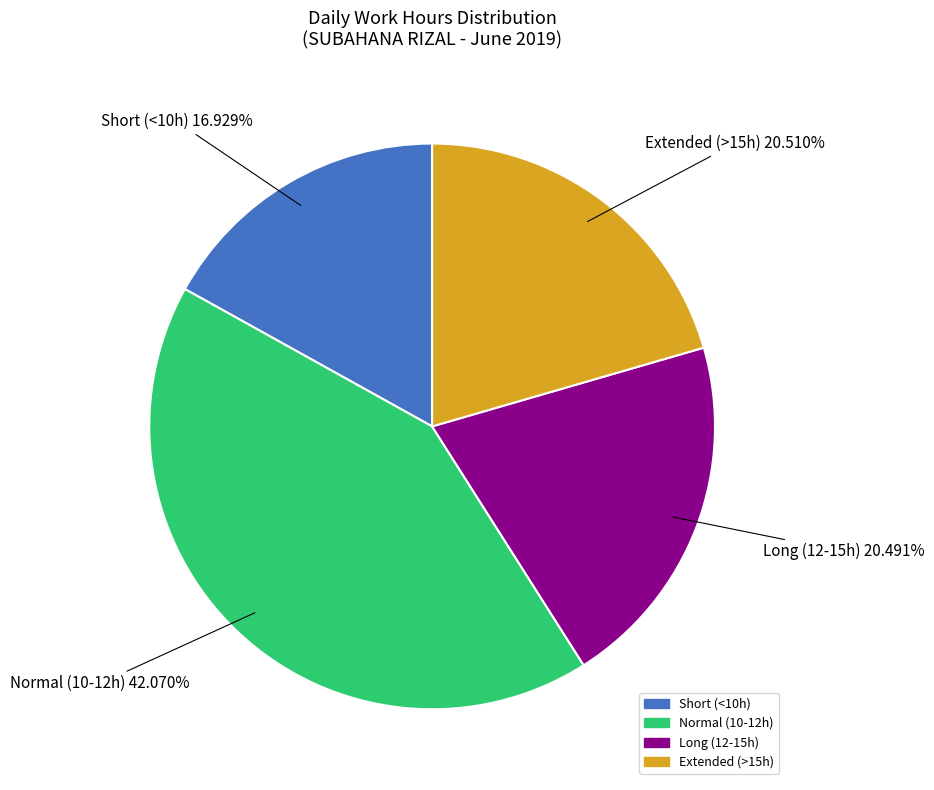

To the nearest percent, what is the difference between the largest and smallest slice percentages?

25%